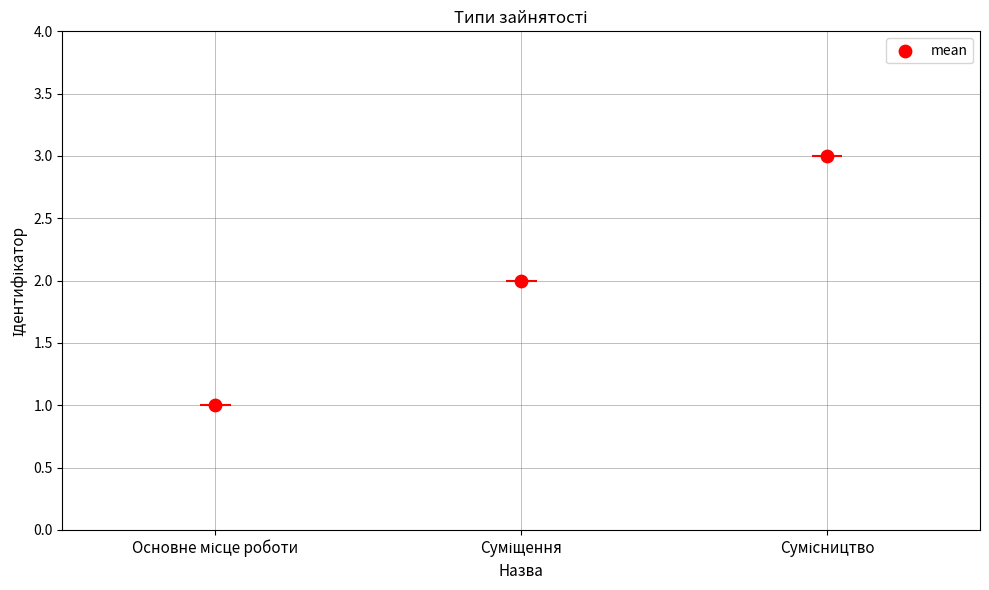

What is the change in value from Основне місце роботи to Сумісництво?

+2